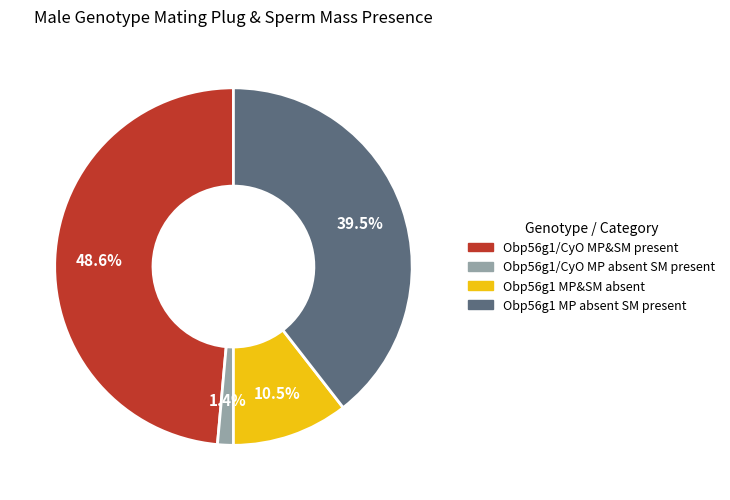

How many slices are in this pie chart?

4